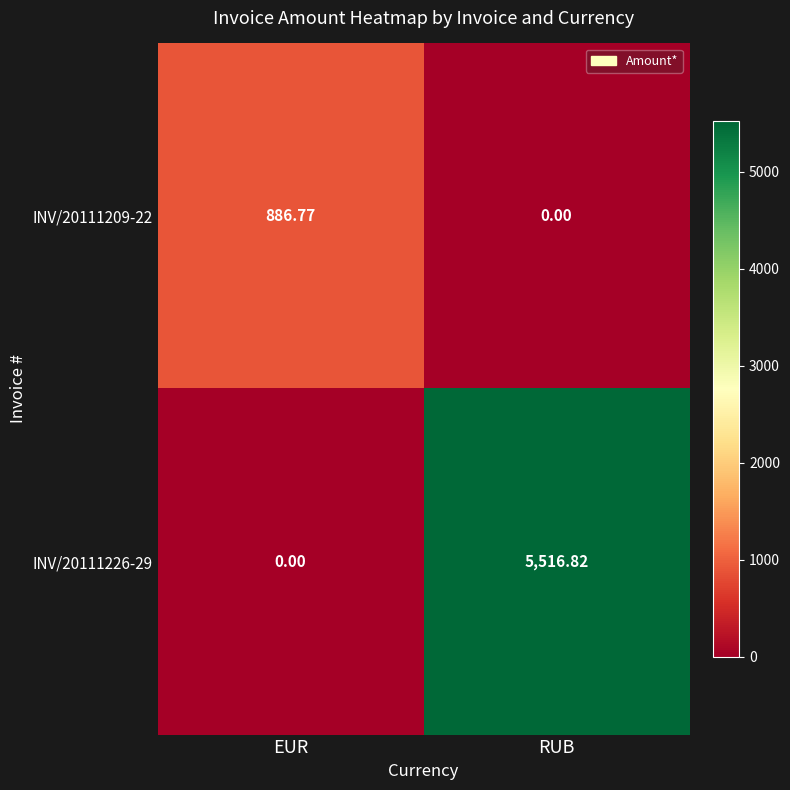

At which label does INV/20111226-29 first exceed 5516?

RUB